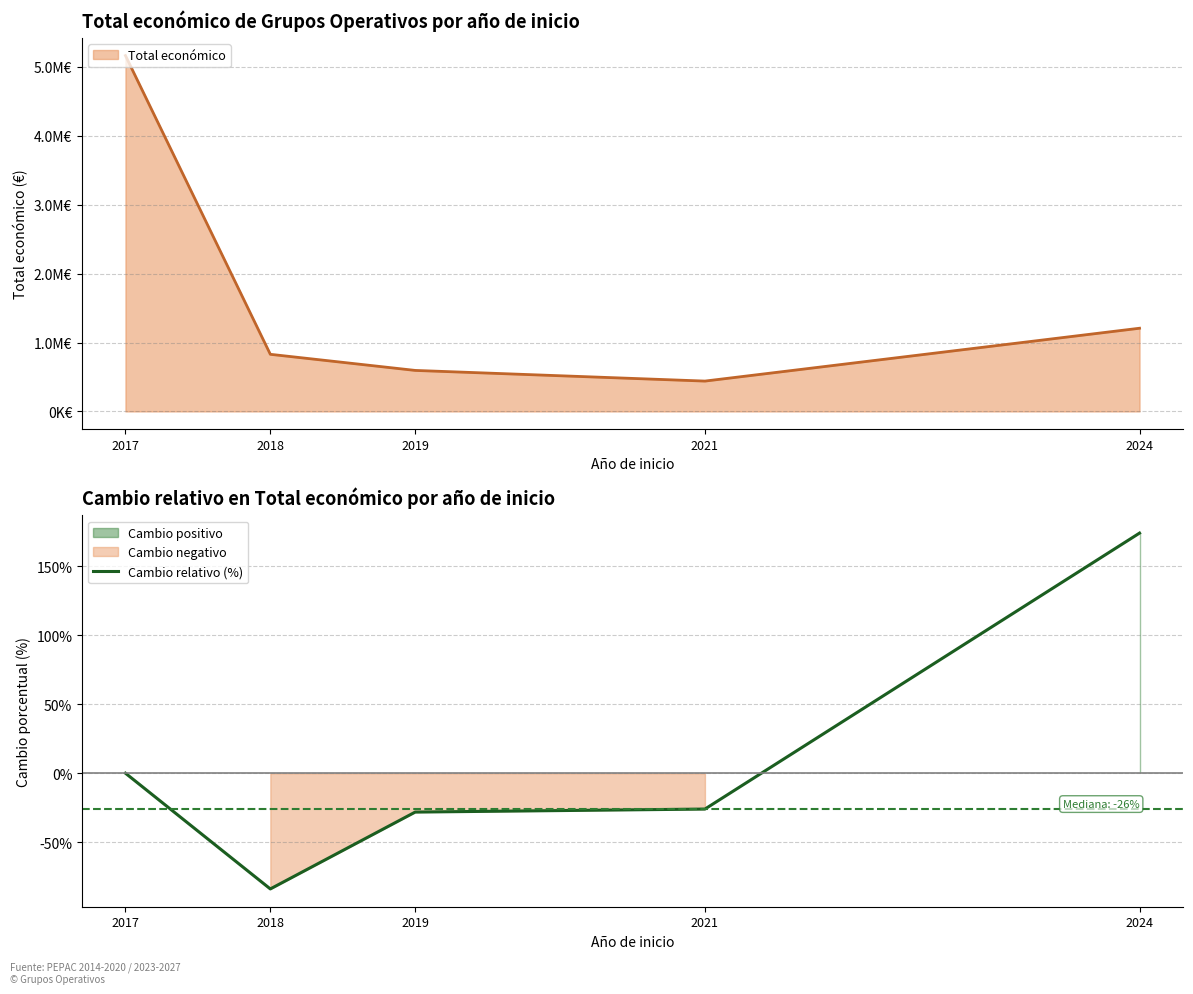

Is it true that the value at 2018 is -83.9?

True